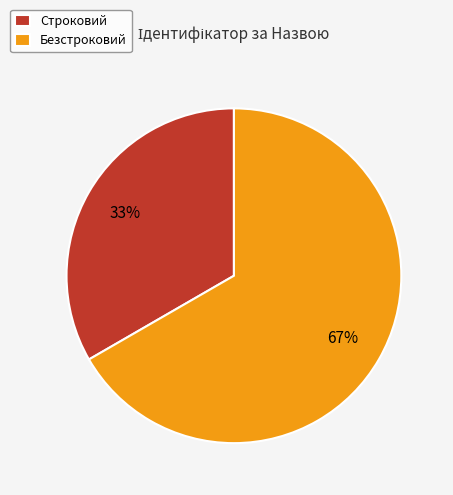

Is it true that Строковий is 28% of the pie?

False